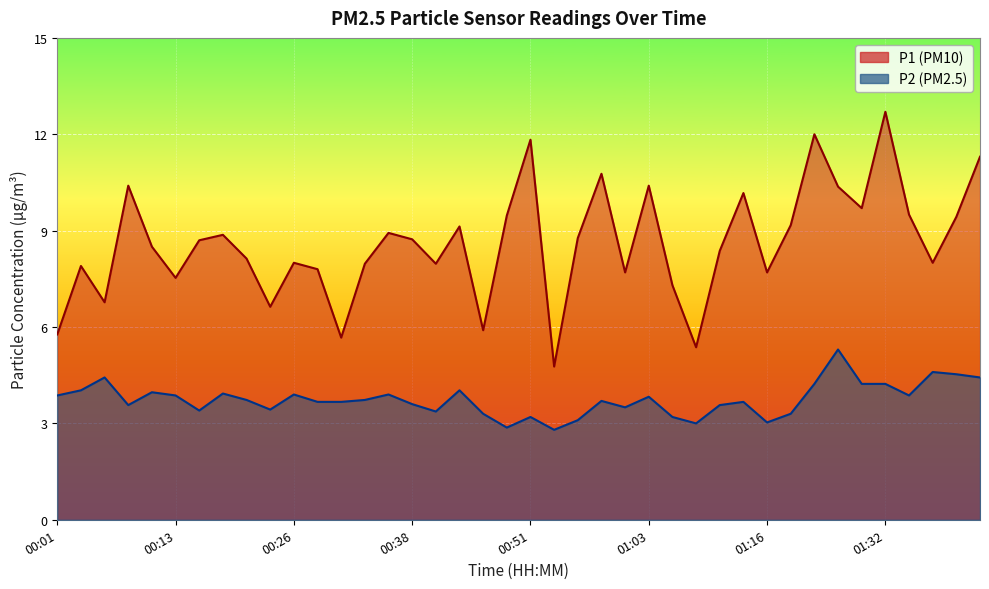

How many lines are shown in the chart?

2